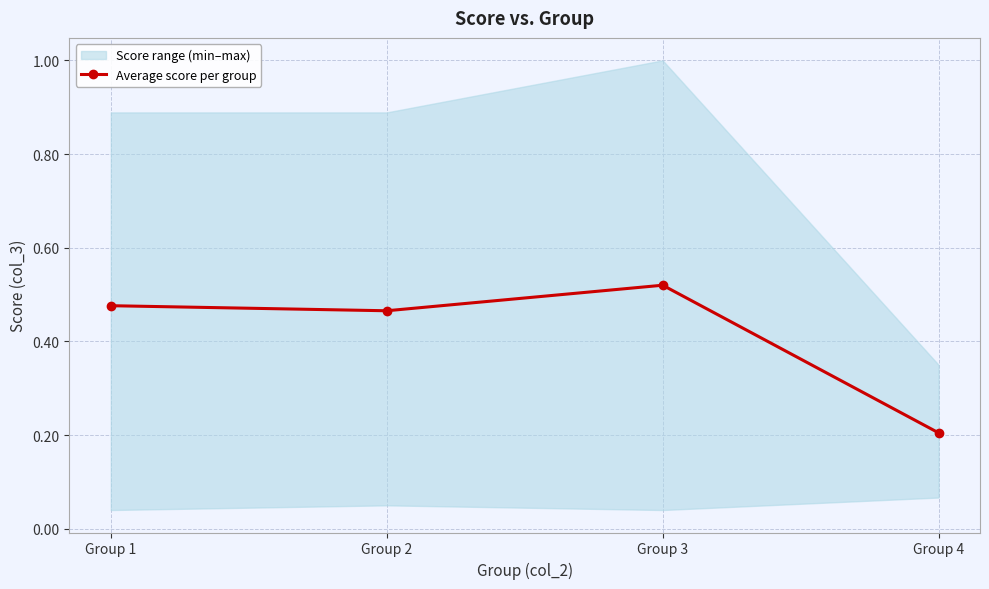

What is the average value?

0.4